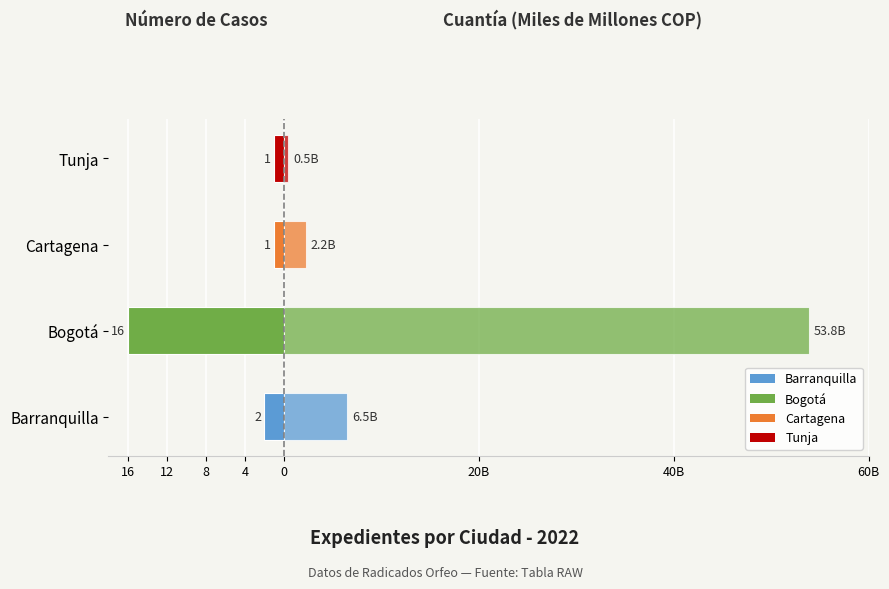

What is the value of the Número de casos bar at the 4th from the left?

-1.0